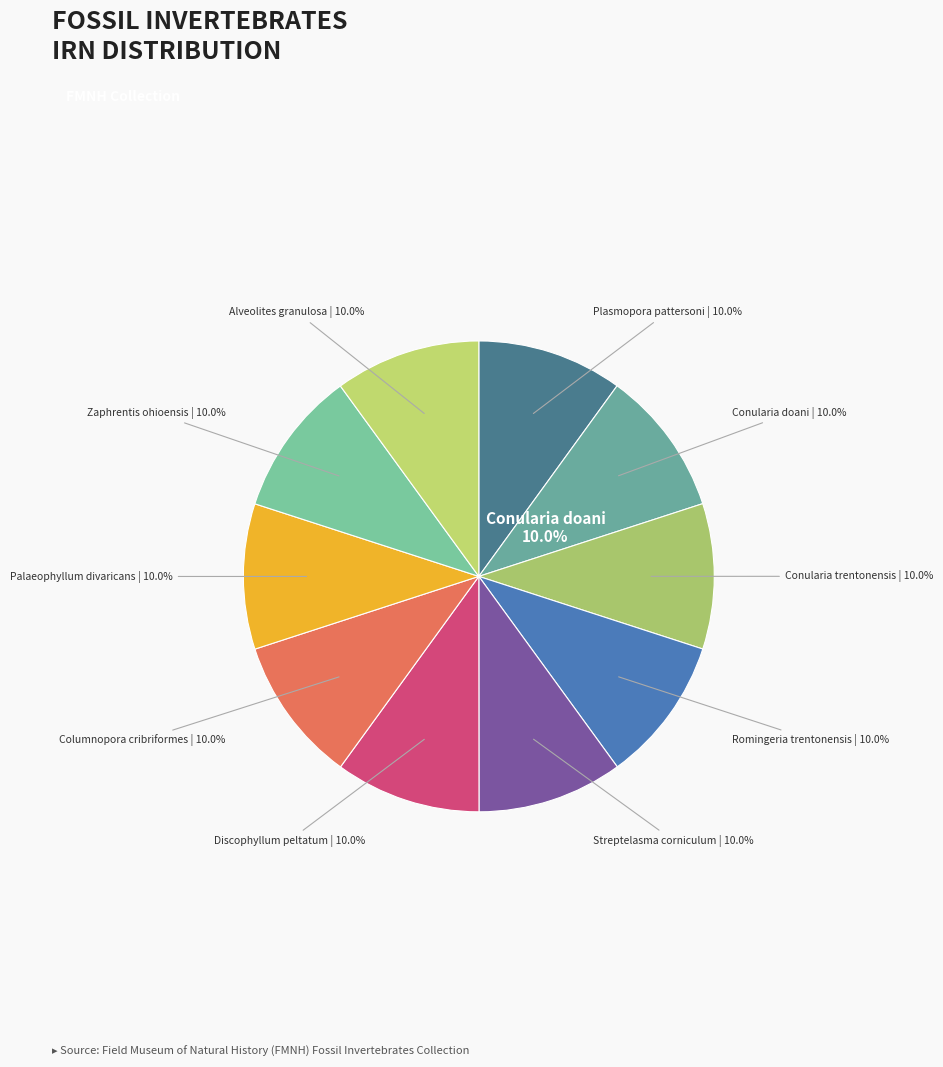

Rank the categories by value from highest to lowest.

Conularia doani, Discophyllum peltatum, Alveolites granulosa, Columnopora cribriformes, Zaphrentis ohioensis, Romingeria trentonensis, Streptelasma corniculum, Conularia trentonensis, Plasmopora pattersoni, Palaeophyllum divaricans